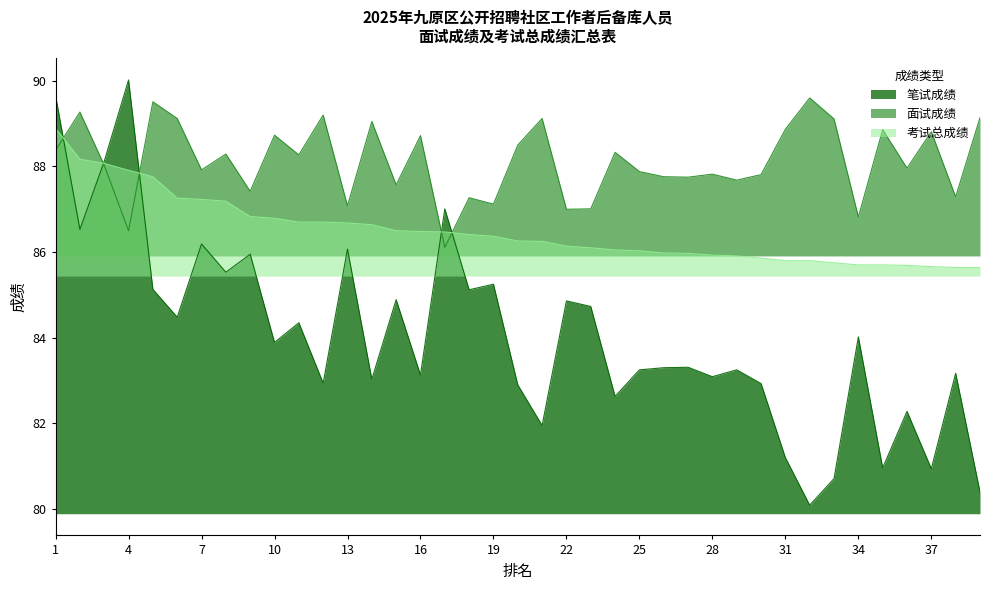

What is the spread (max minus min) of values at 14?

6.0